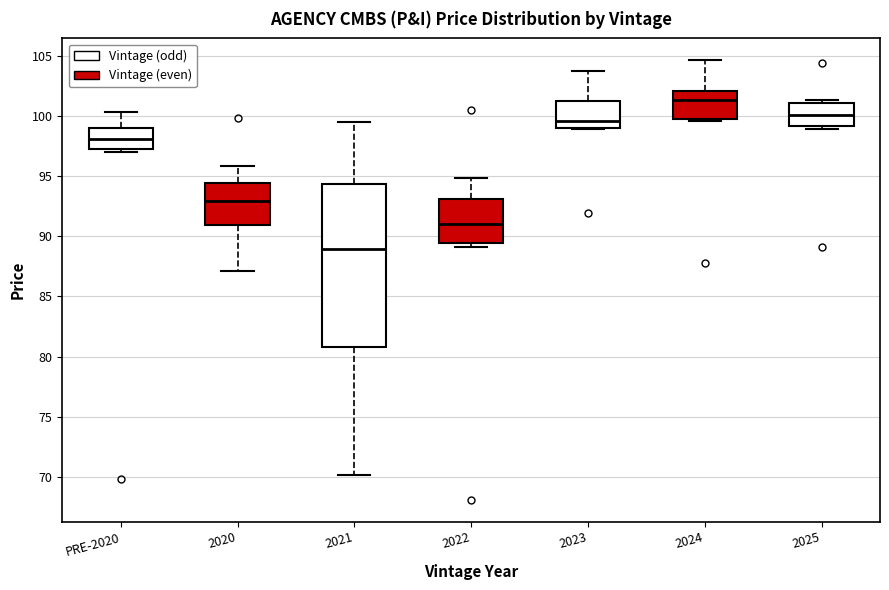

Reading left to right, transcribe this box plot: for each box, give where its median line is, the range the box spans, and where its two whiskers end, as read against the y-axis. The values are not printed on the chart, so give them approximately, as read against the axis.

PRE-2020: median 98.0, box 97.0 to 99.0, whiskers 97.0 (just below the box's lower edge) to 100.5
2020: median 93.0, box 91.0 to 94.5, whiskers 87.0 to 96.0
2021: median 89.0, box 81.0 to 94.5, whiskers 70.0 to 99.5
2022: median 91.0, box 89.5 to 93.0, whiskers 89.0 to 95.0
2023: median 99.5, box 99.0 to 101.5, whiskers 99.0 to 103.5
2024: median 101.5, box 100.0 to 102.0, whiskers 99.5 to 104.5
2025: median 100.0, box 99.0 to 101.0, whiskers 99.0 (just below the box's lower edge) to 101.5